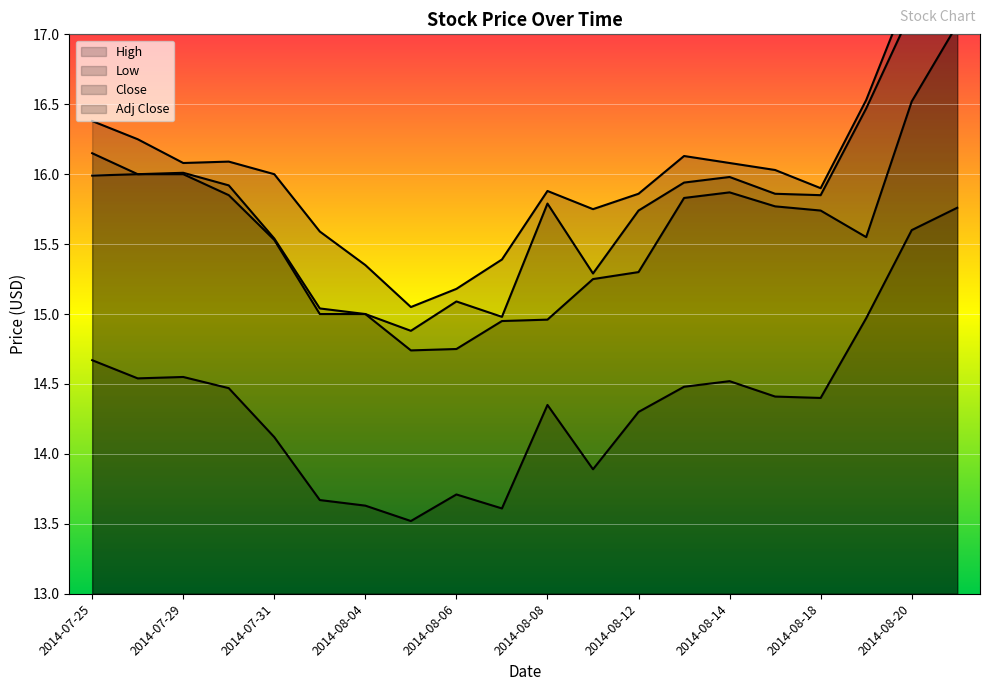

What is the spread (max minus min) of values at 2014-08-14?

1.6